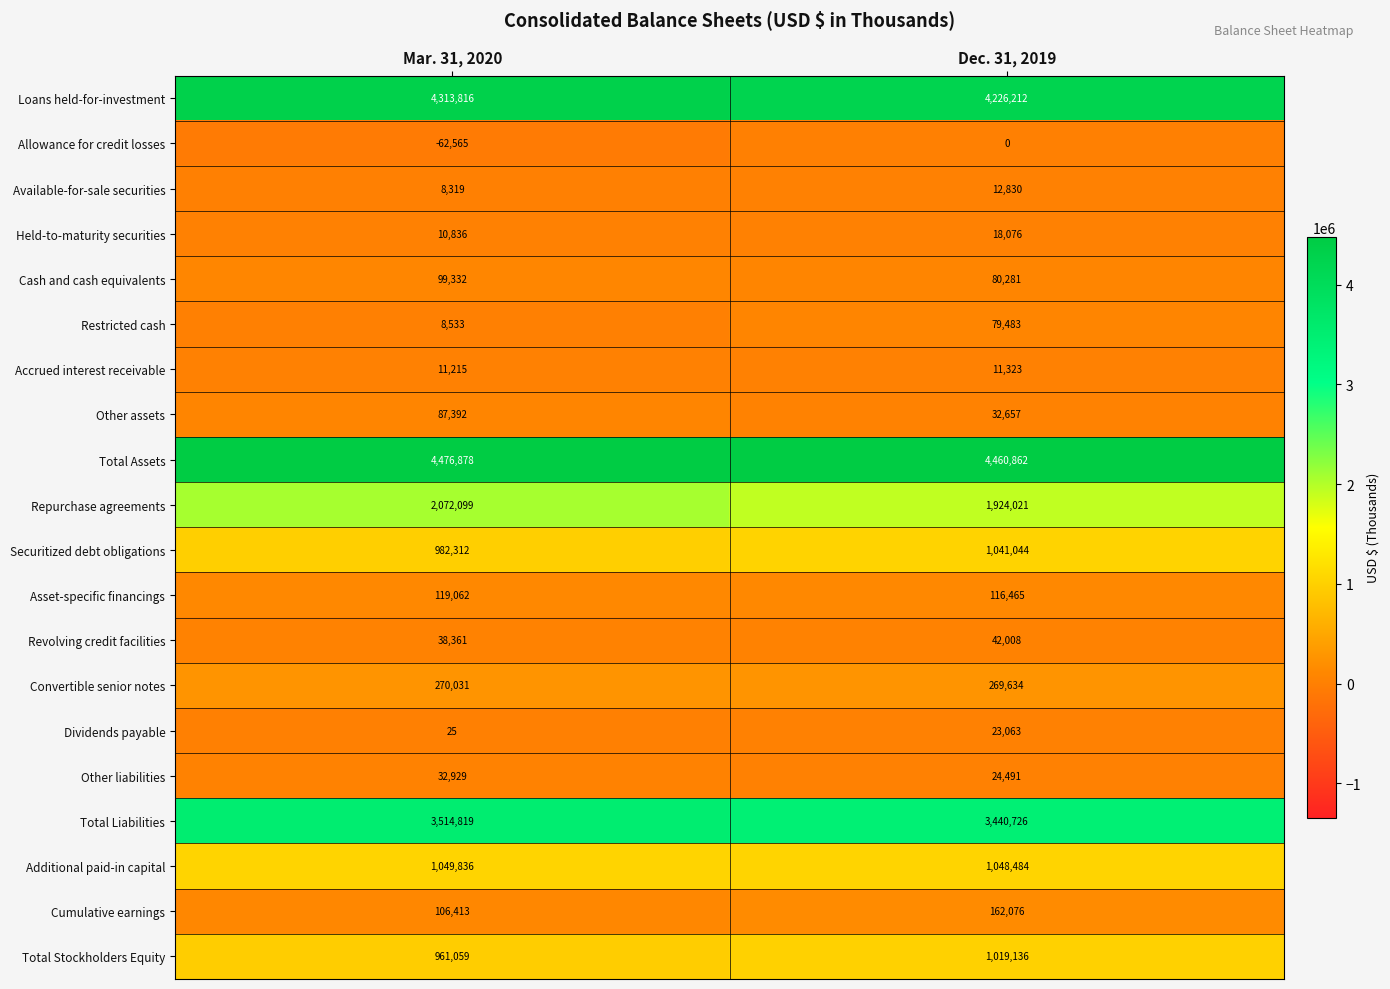

Count the number of data series in this chart.

20